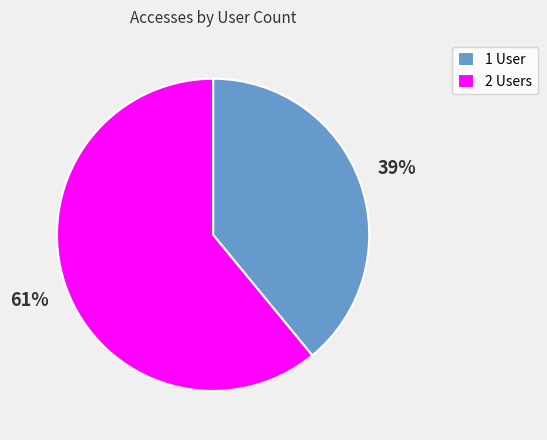

Which category has the biggest portion of the pie?

2 Users